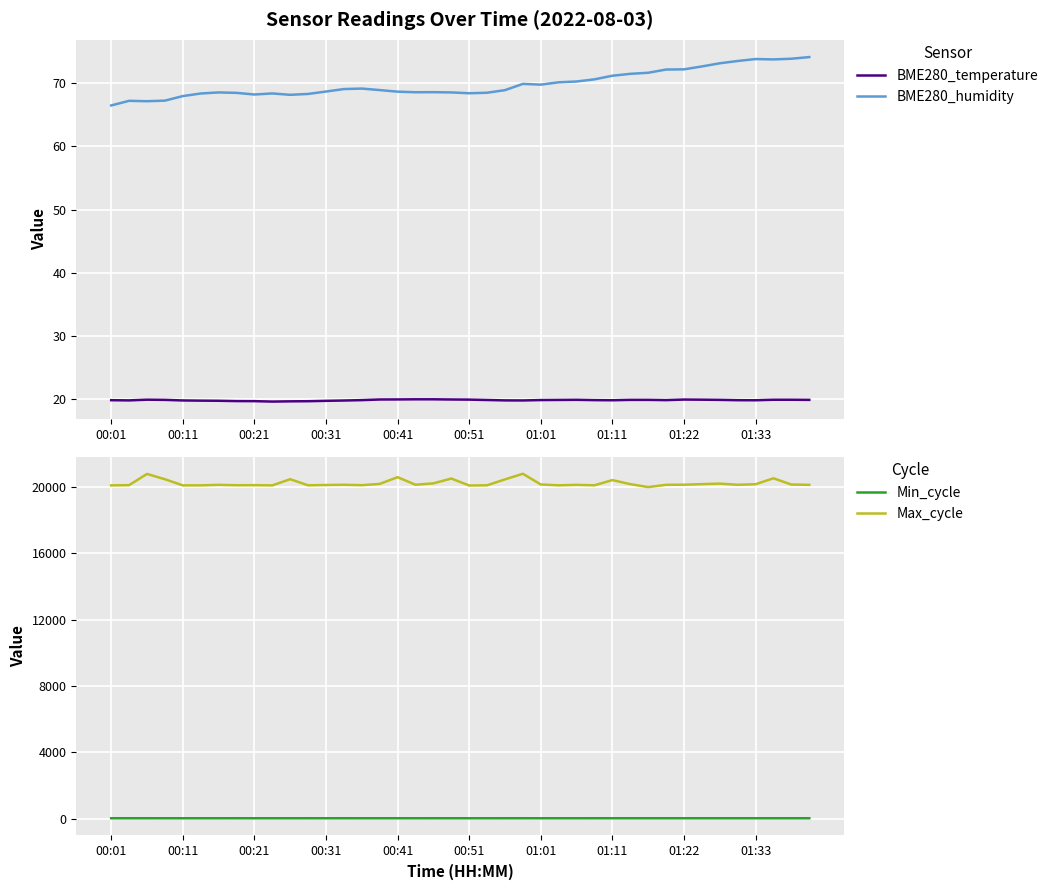

What is the difference between the maximum and minimum values in the Max_cycle series?

803